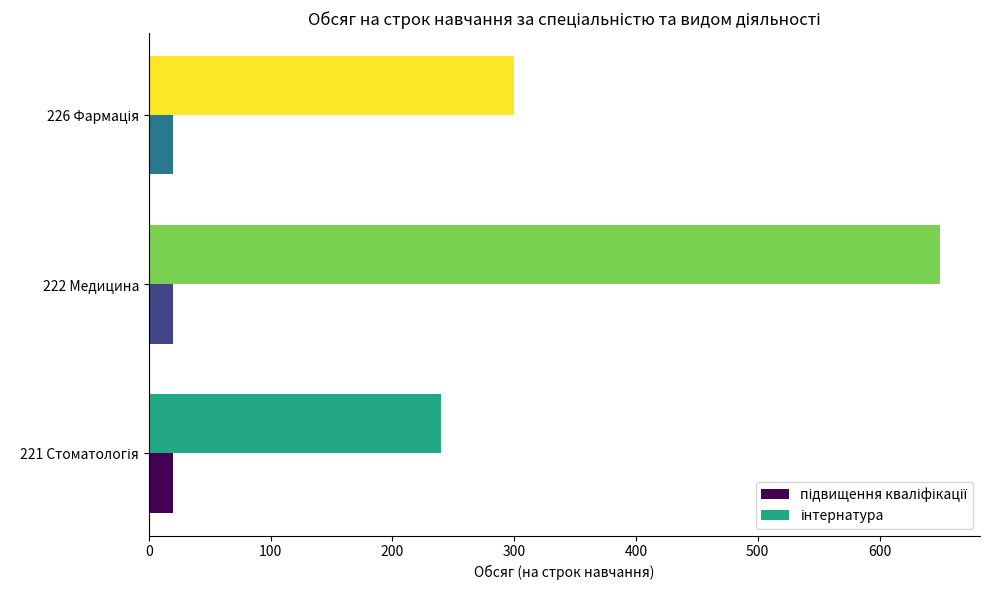

What is the smallest value displayed?

20